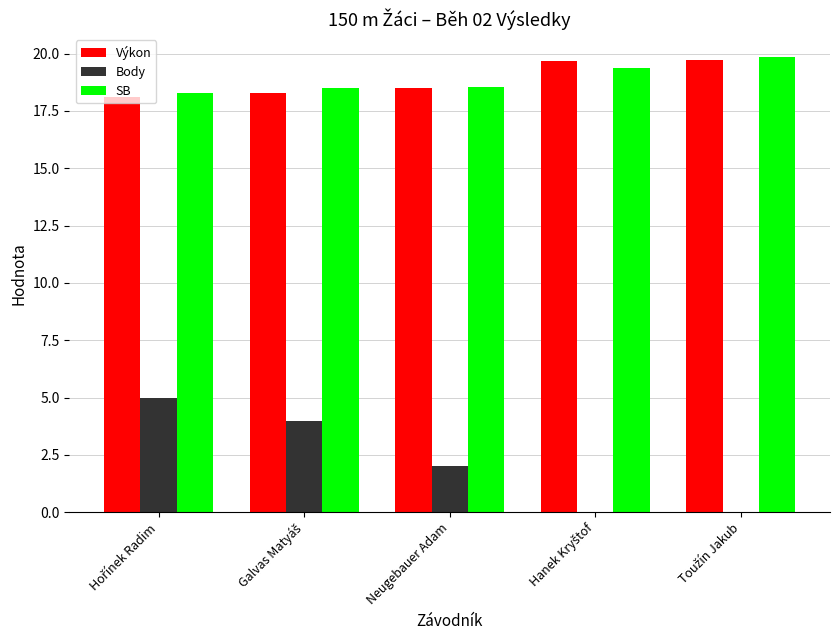

What is the sum of all Body values?

11.0